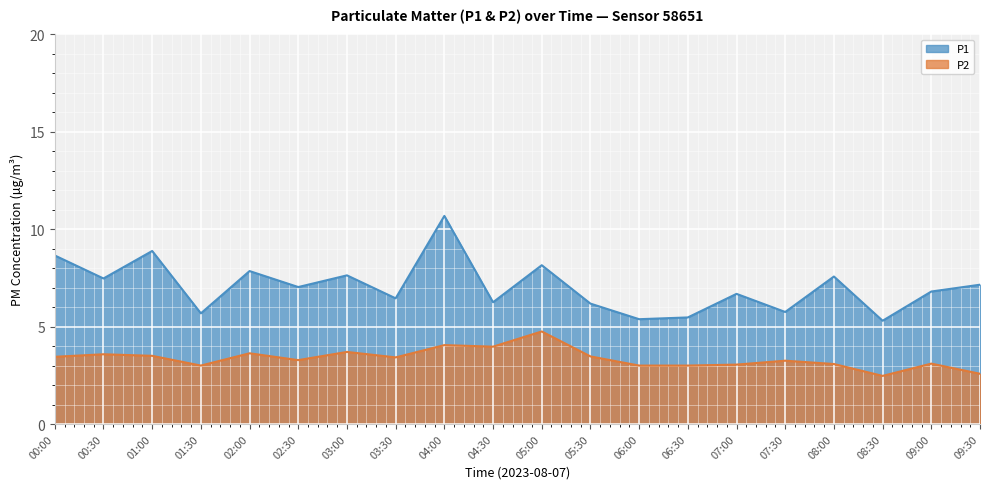

What are all the series names shown in the legend?

P1, P2